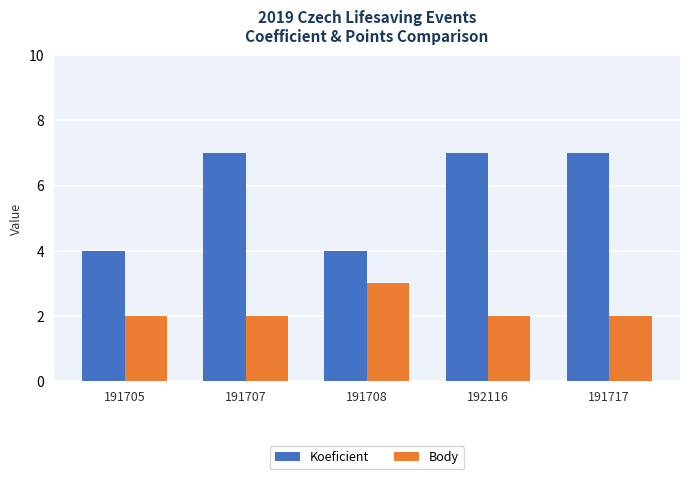

The value of Koeficient at 191705 is 3. True or false?

False